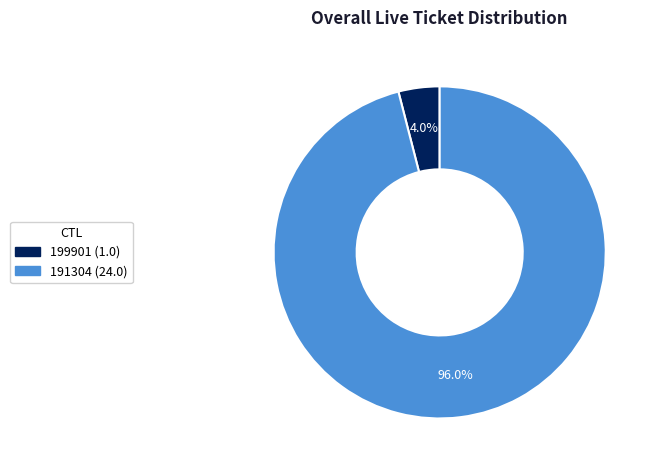

Count the number of slices in the pie.

2